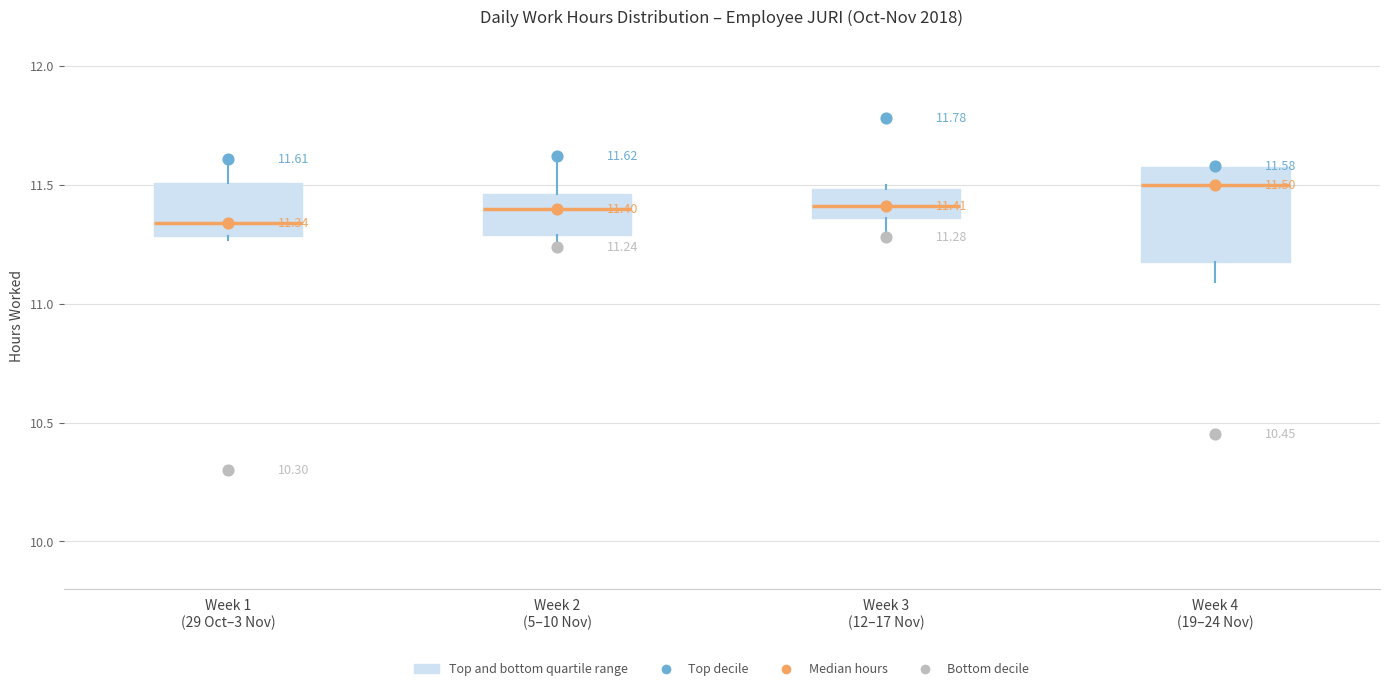

Comparing the boxes themselves (not the whiskers), which one is the tallest?

Week 4 (19–24 Nov)